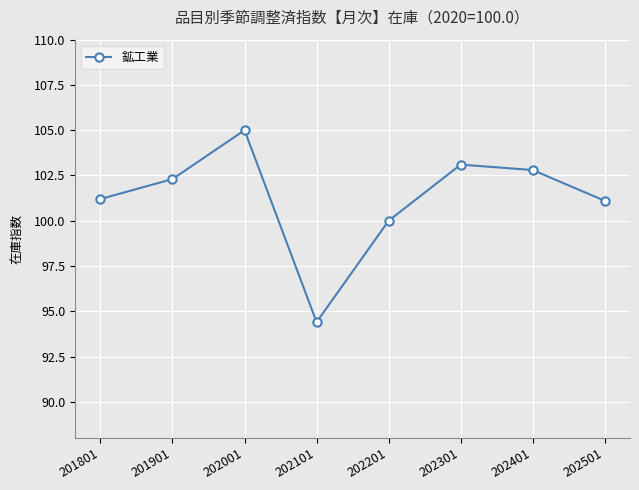

Read the value at 202201.

100.0